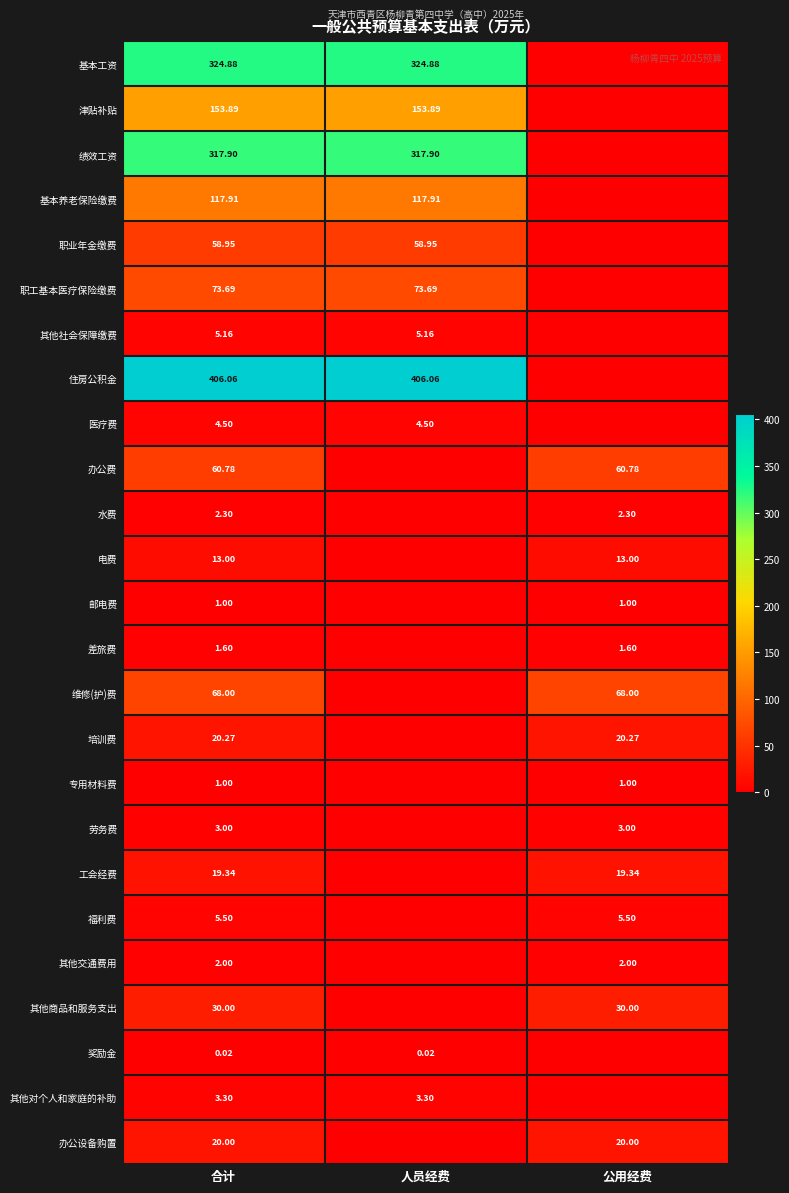

Is the value of 办公费 at 公用经费 greater than the value of 职工基本医疗保险缴费 at 合计?

No